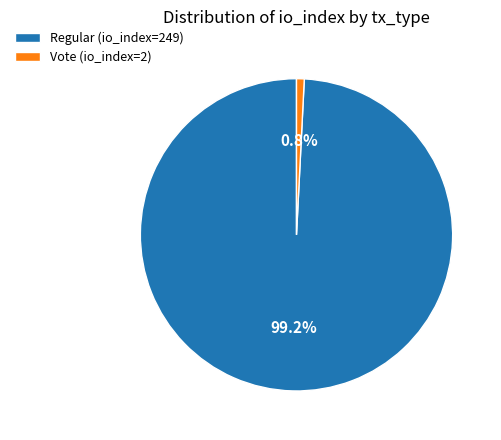

Do Regular (io_index=249) and Vote (io_index=2) together represent more than half of the pie?

Yes